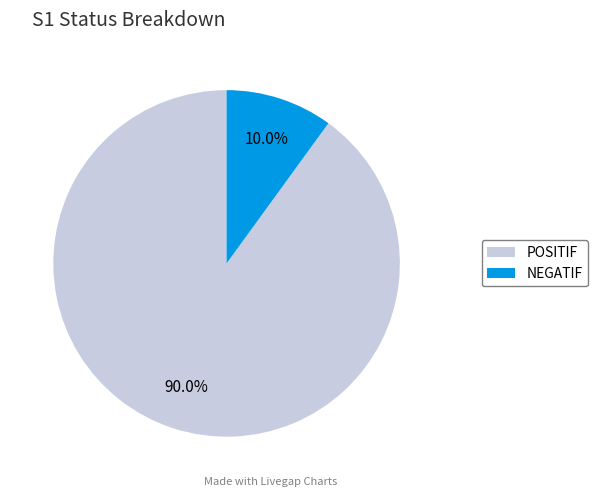

To the nearest percent, what is the average slice percentage?

50%